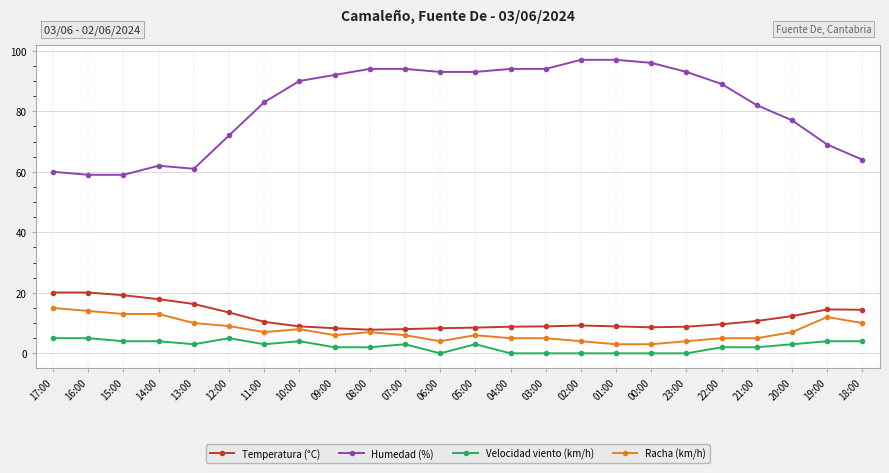

At which category does Humedad (%) reach its first local peak?

14:00